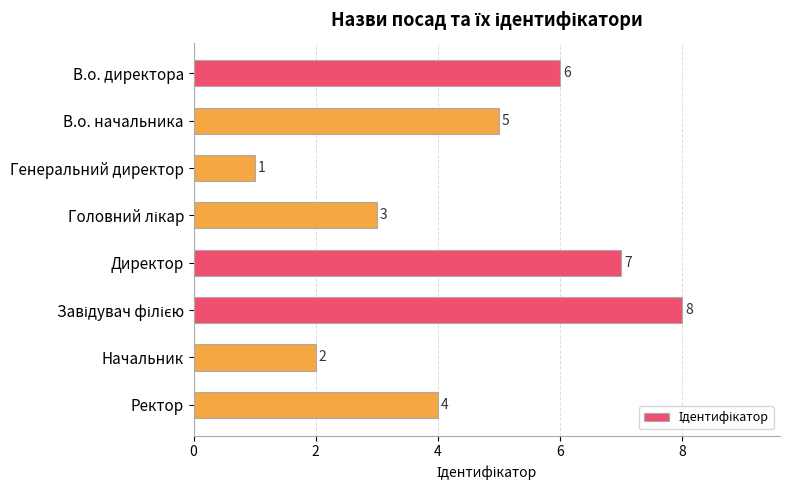

At which label is the value closest to 4?

Ректор